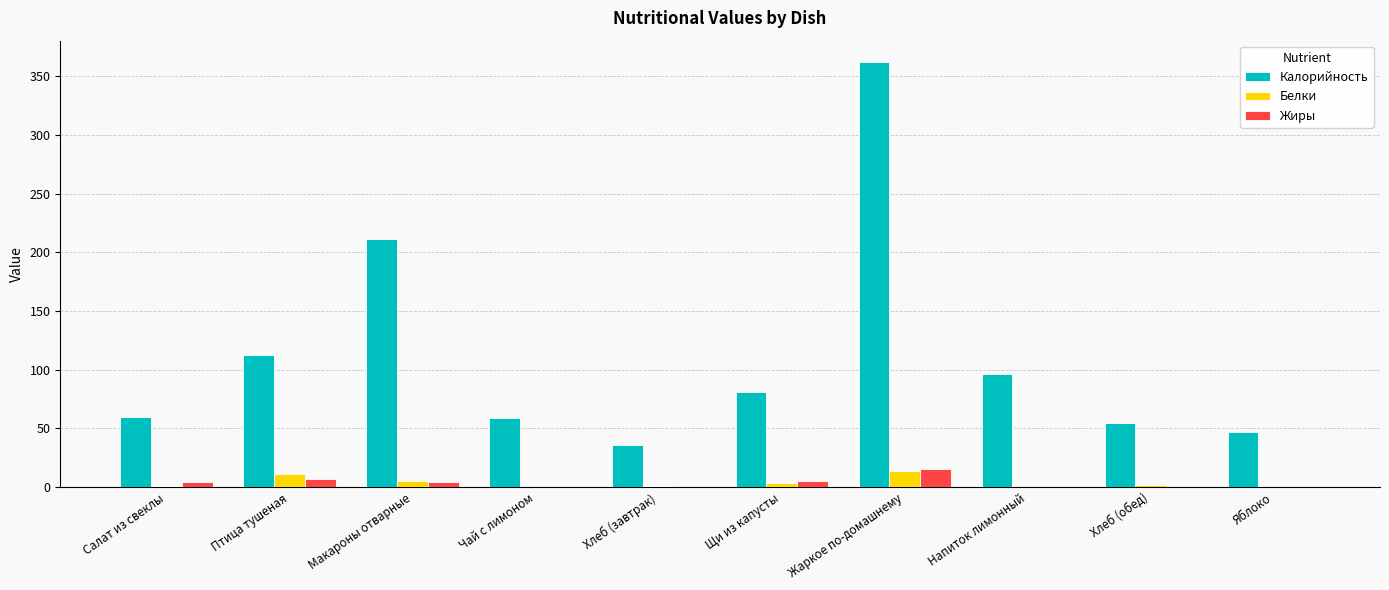

What is the sum of all Белки values?

39.1